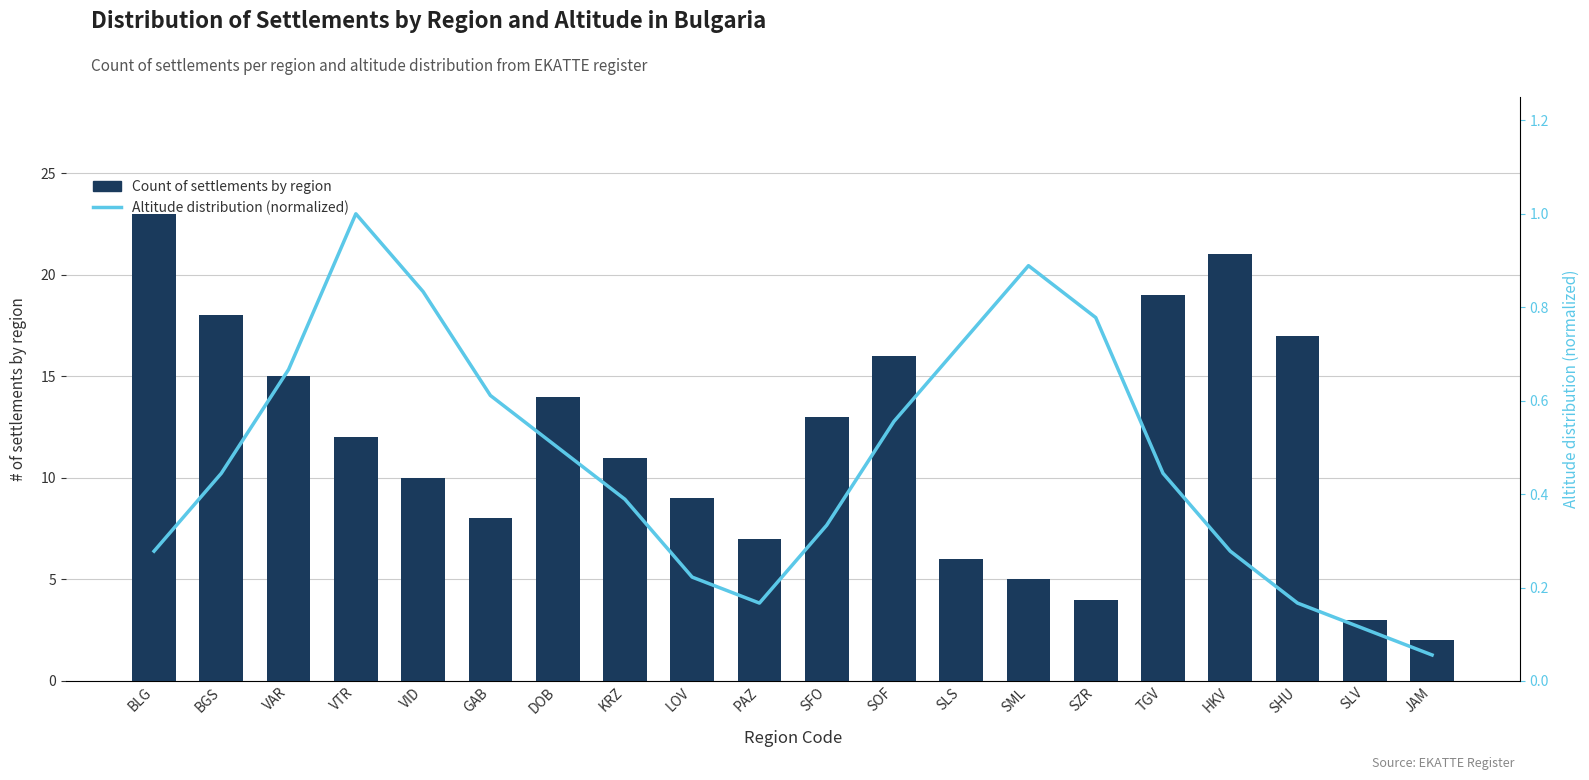

Reading right to left, list all the values displayed in this chart.

Count of settlements by region: 2.0	3.0	17.0	21.0	19.0	4.0	5.0	6.0	16.0	13.0	7.0	9.0	11.0	14.0	8.0	10.0	12.0	15.0	18.0	23.0
Altitude distribution (normalized): 0.1	0.1	0.2	0.3	0.4	0.8	0.9	0.7	0.6	0.3	0.2	0.2	0.4	0.5	0.6	0.8	1.0	0.7	0.4	0.3